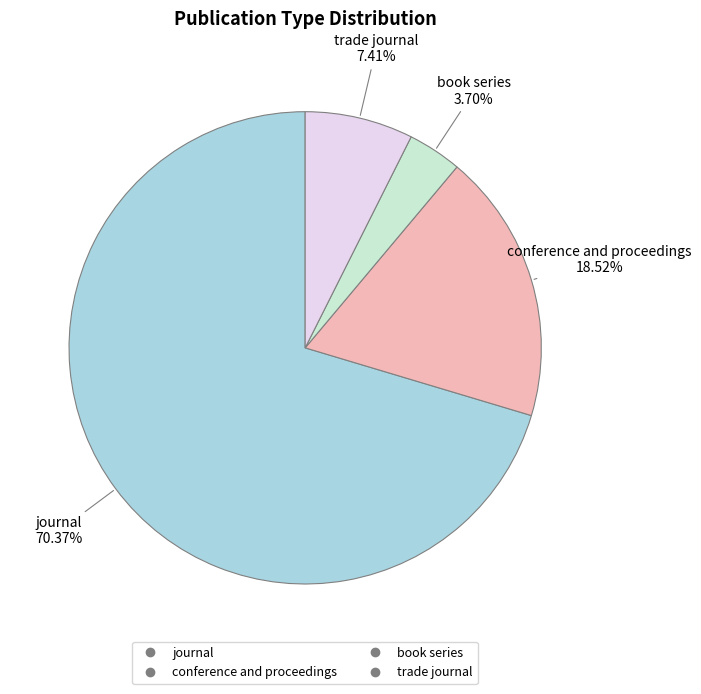

What percentage is the trade journal slice, to the nearest percent?

7%